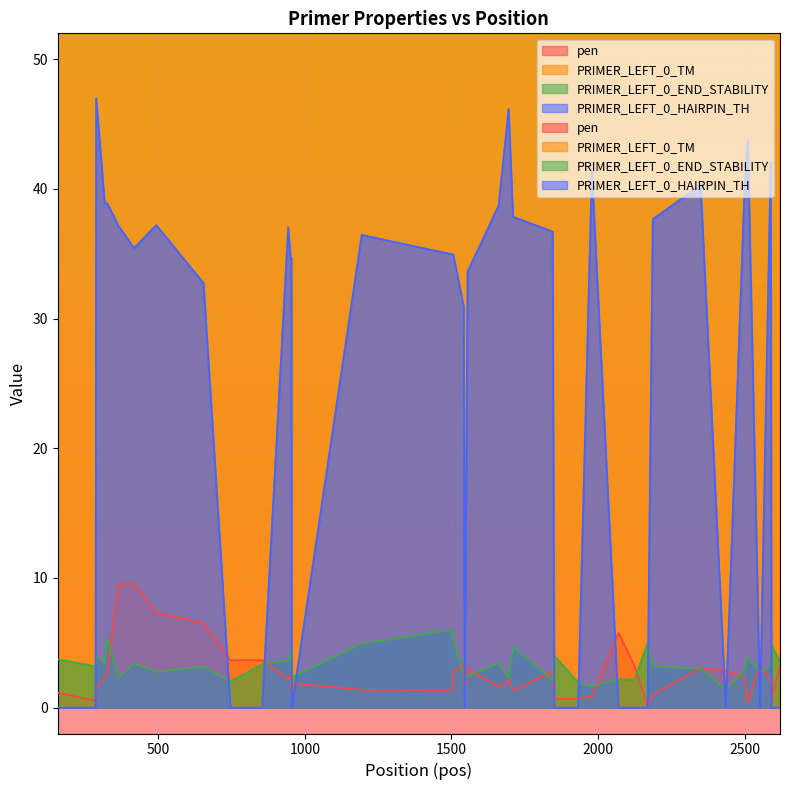

How many interior local peaks does the PRIMER_LEFT_0_END_STABILITY series have?

13